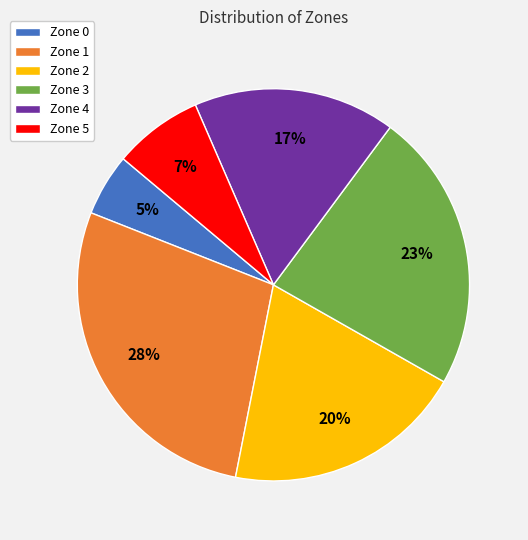

Is Zone 3 the majority of the pie?

No